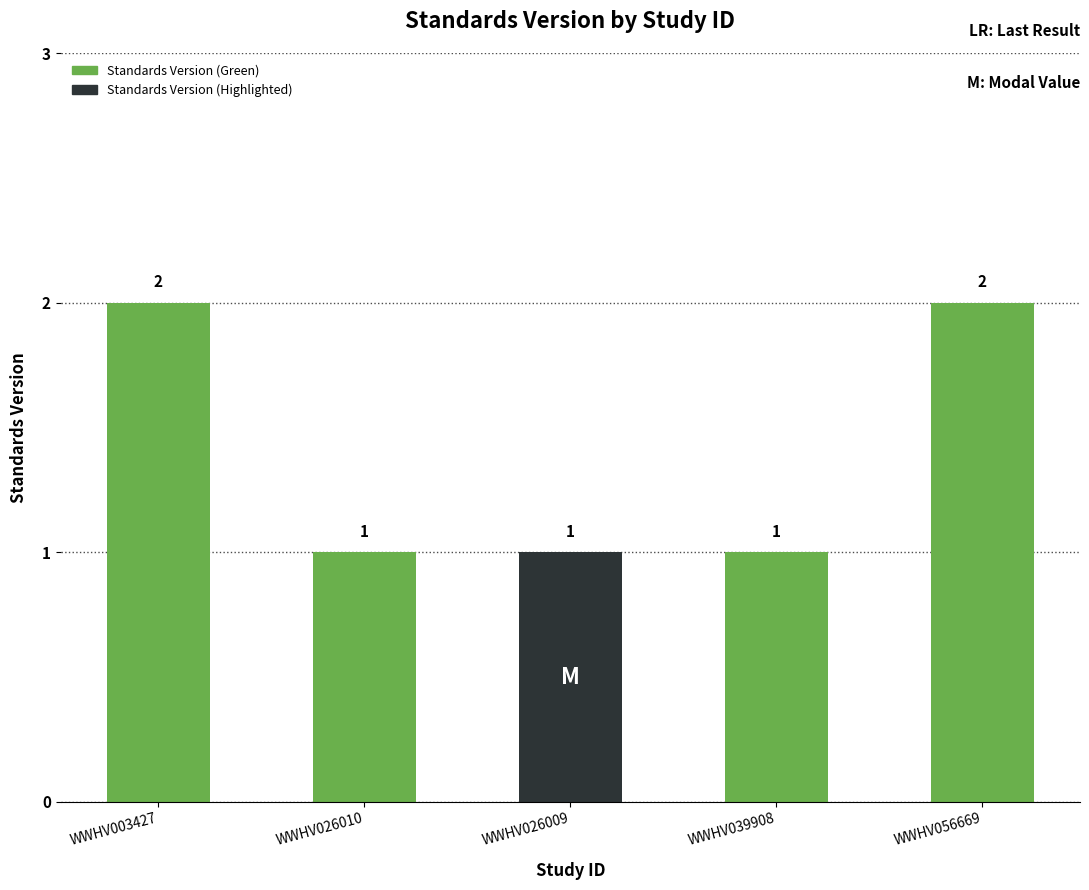

The value at WWHV026010 is 1. True or false?

True